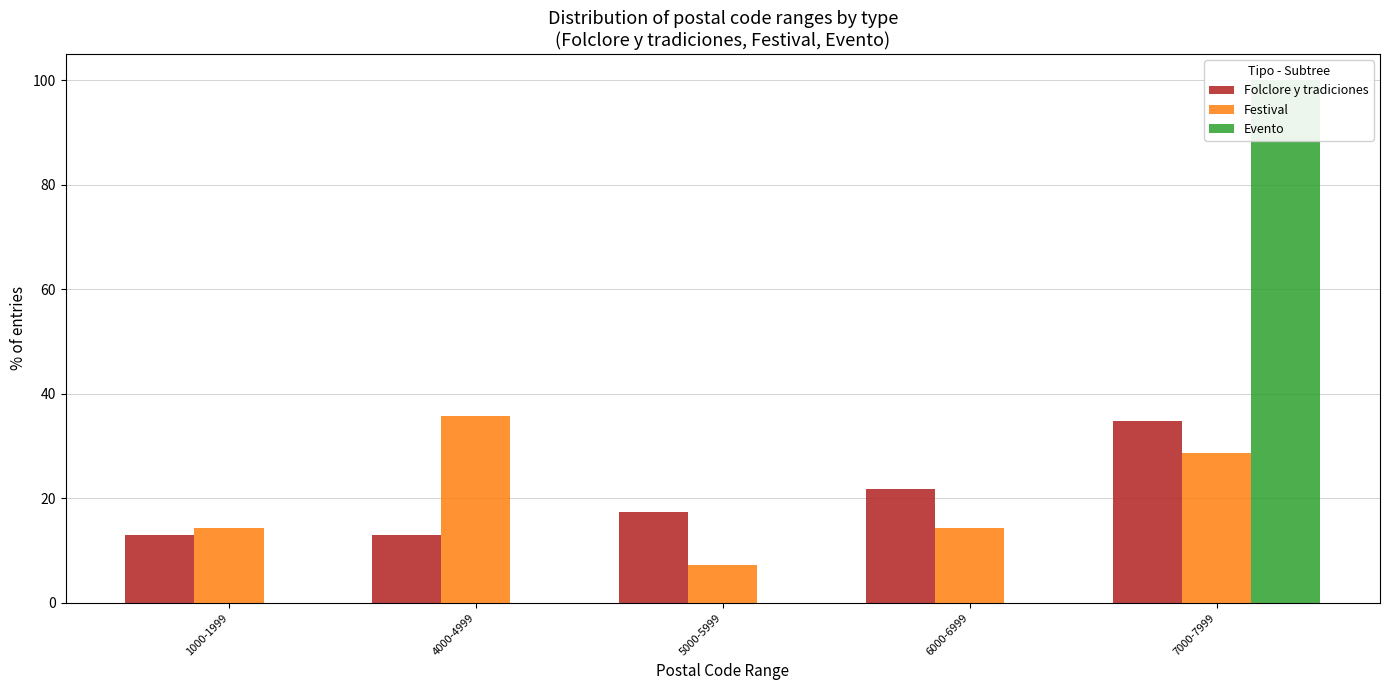

Reading right to left, what are all the values shown in this chart?

Folclore y tradiciones: 7000-7999=34.8	6000-6999=21.7	5000-5999=17.4	4000-4999=13.0	1000-1999=13.0
Festival: 7000-7999=28.6	6000-6999=14.3	5000-5999=7.1	4000-4999=35.7	1000-1999=14.3
Evento: 7000-7999=100.0	6000-6999=0.0	5000-5999=0.0	4000-4999=0.0	1000-1999=0.0